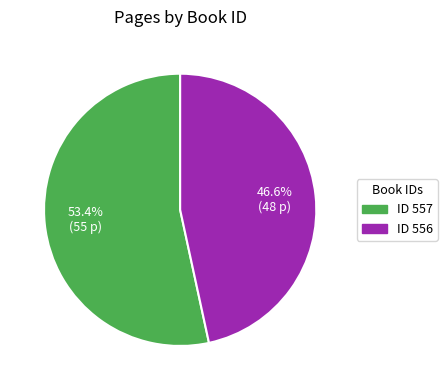

Does any single category account for the majority?

Yes